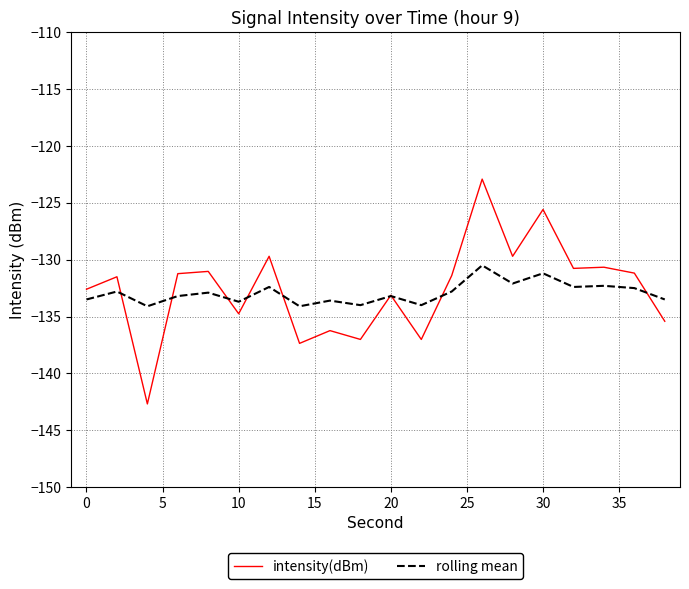

What is the highest value of the rolling mean series?

-130.5